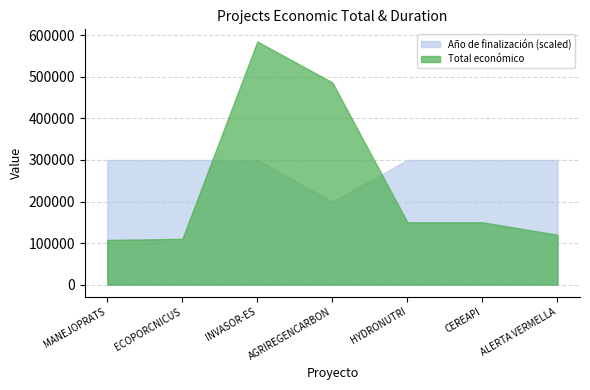

Which category has the lowest value in the Total económico series?

MANEJOPRATS